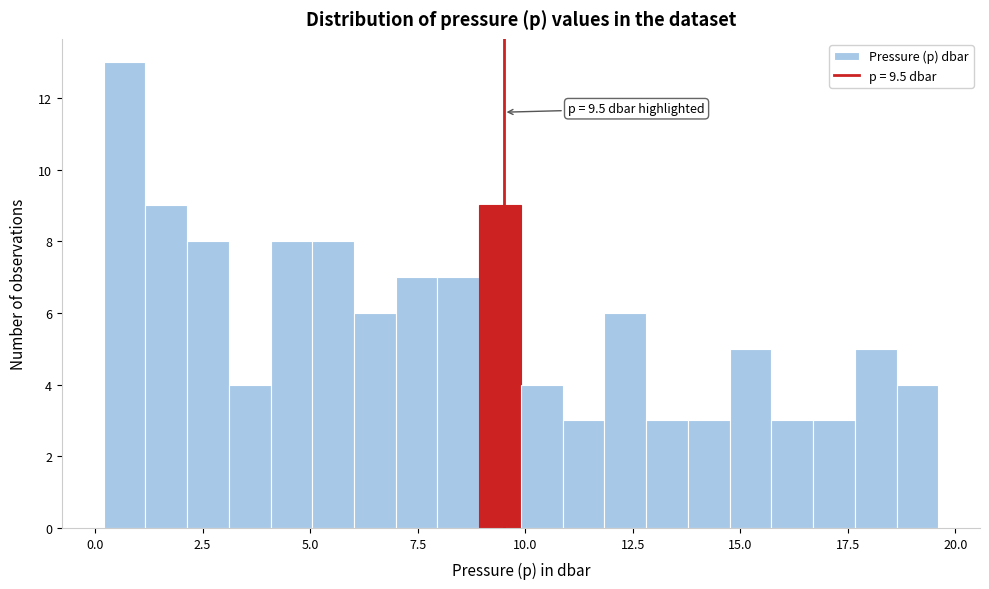

Read against the x-axis, roughly where is the centre of the tallest bar?

0.5